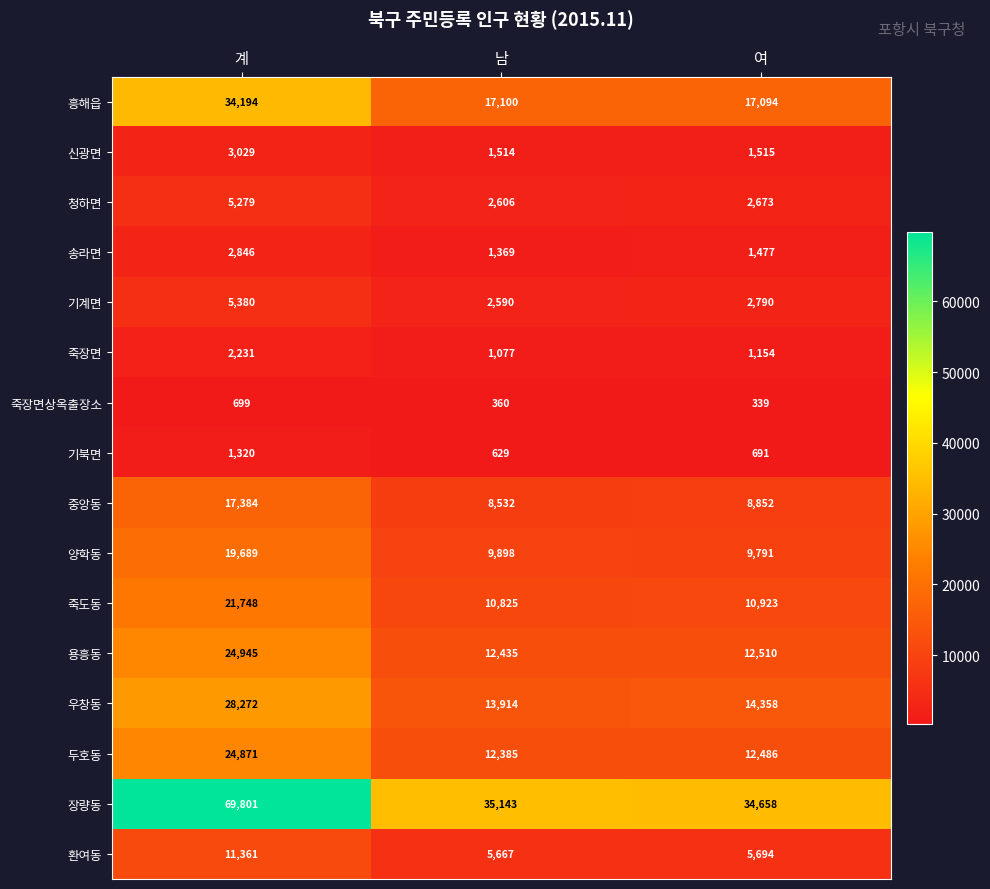

Where is 우창동 nearest to the value 21093?

여